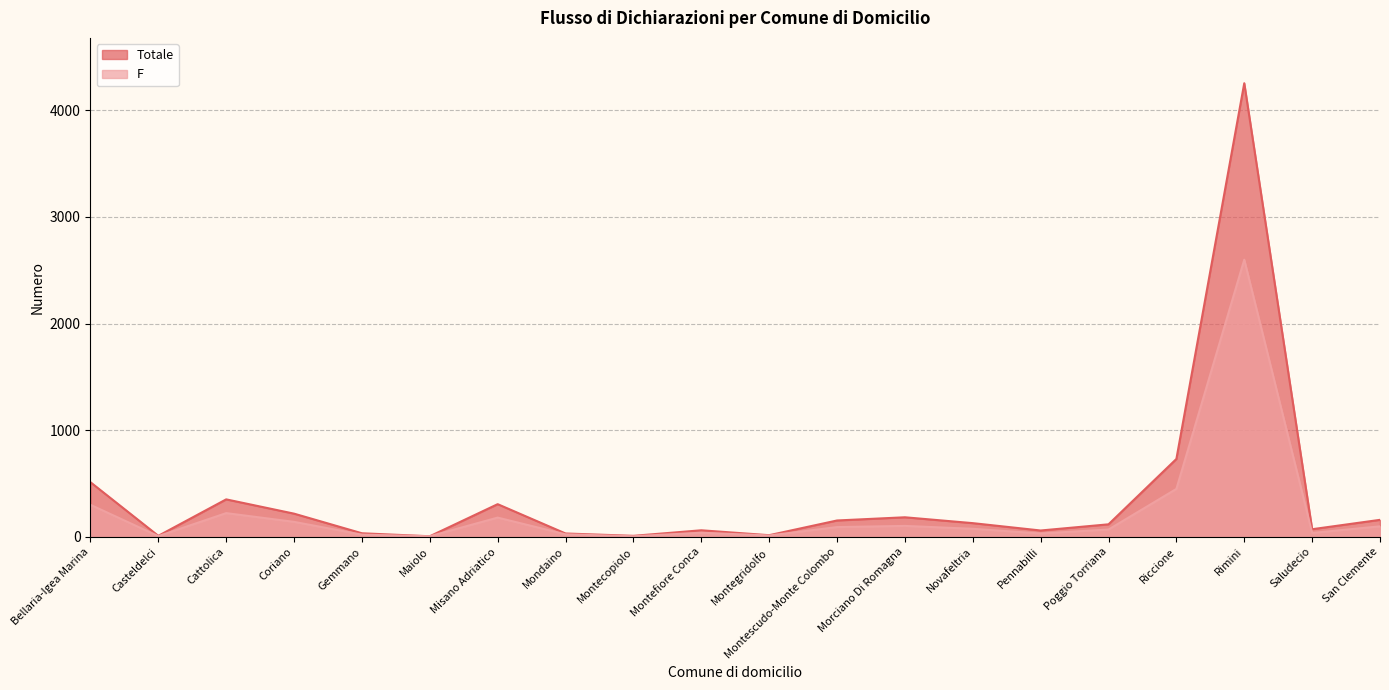

Reading left to right, transcribe all the data shown in this chart.

Totale: 512	9	351	217	33	5	306	31	9	61	15	153	183	128	59	117	730	4254	71	159
F: 300	6	222	140	20	5	180	23	5	38	12	91	102	75	31	68	449	2599	36	98